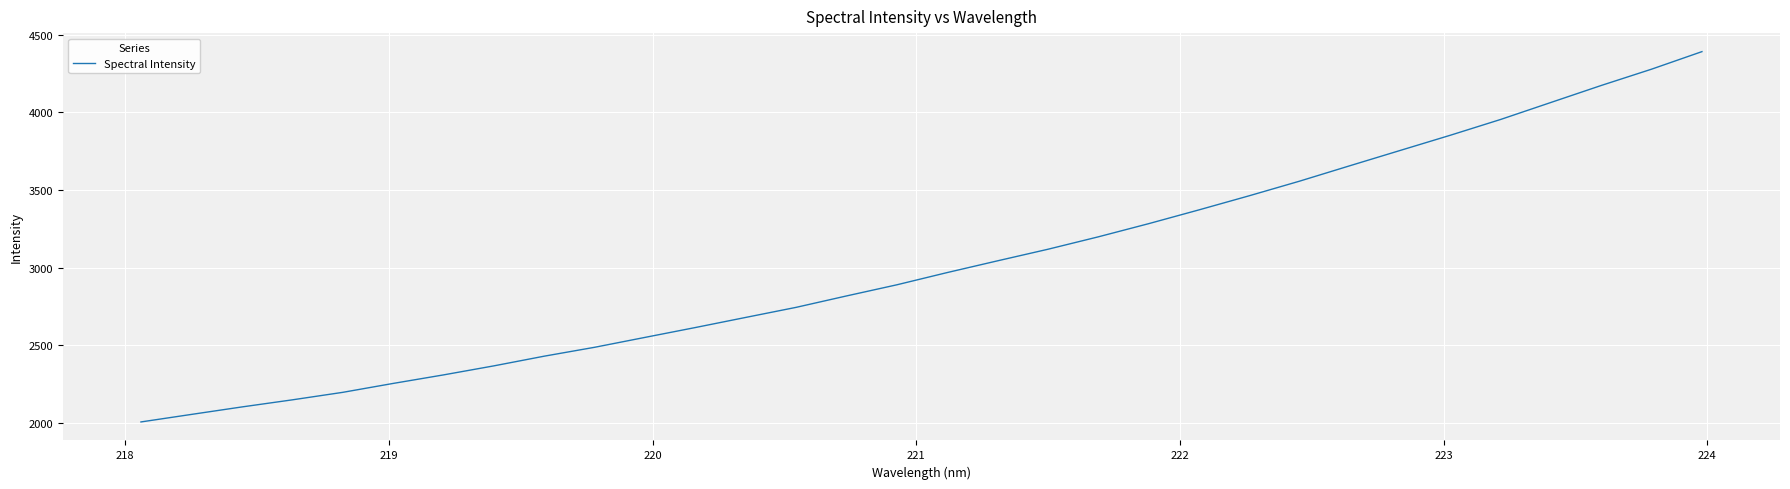

What is the difference between the second highest and second lowest values?

2224.4